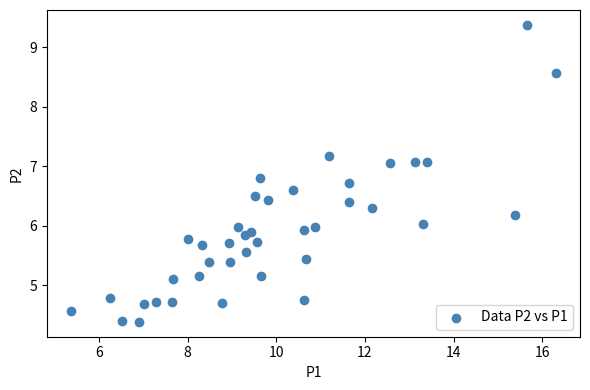

What is the range of Y values (max minus min)?

5.0